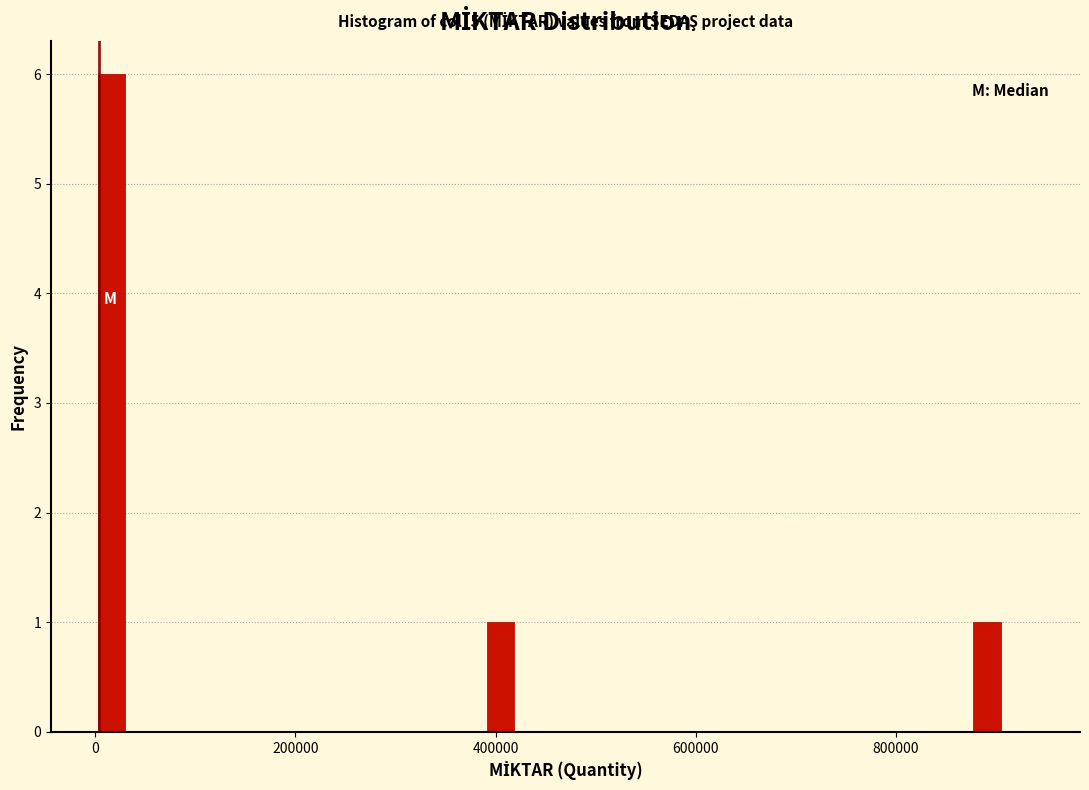

Around what value on the x-axis is the tallest bar? Give the approximate position of its centre, as read against the axis.

20000